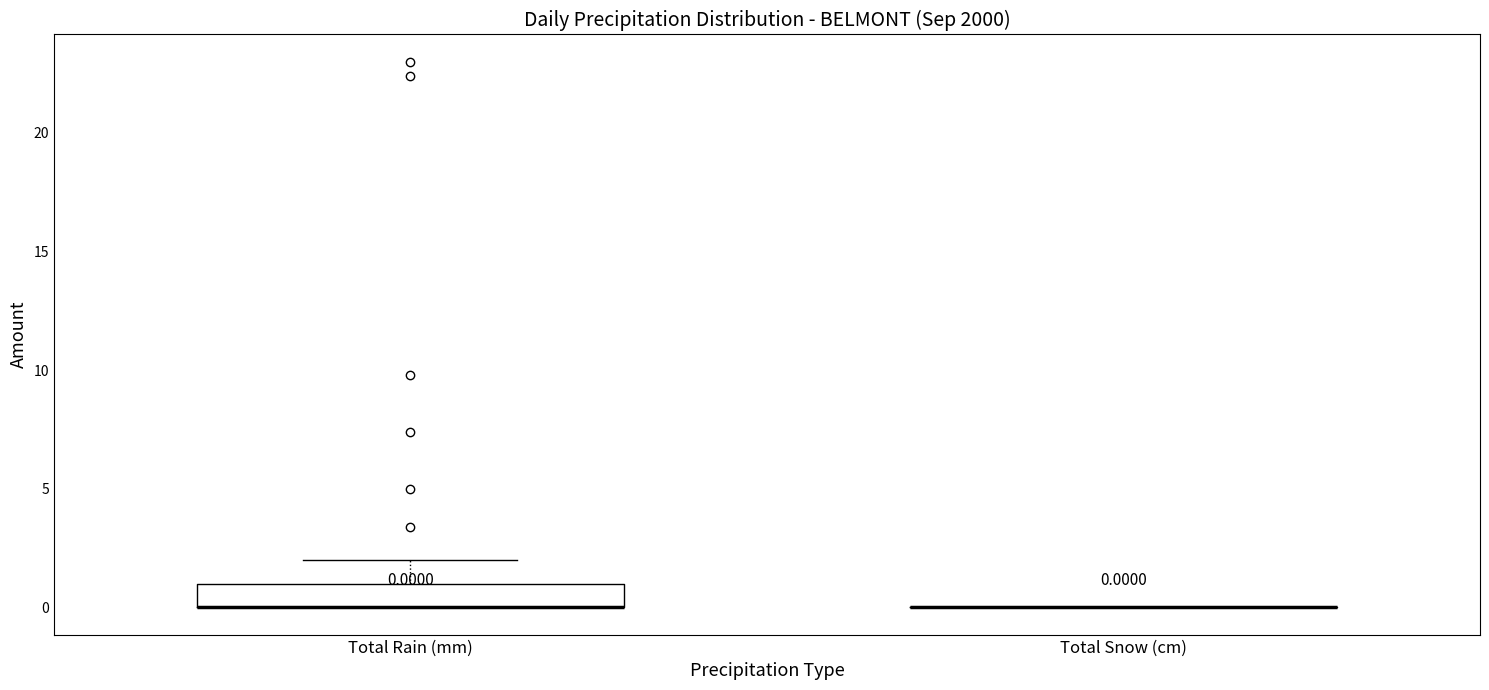

Comparing the boxes themselves (not the whiskers), which one is the tallest?

Total Rain (mm)